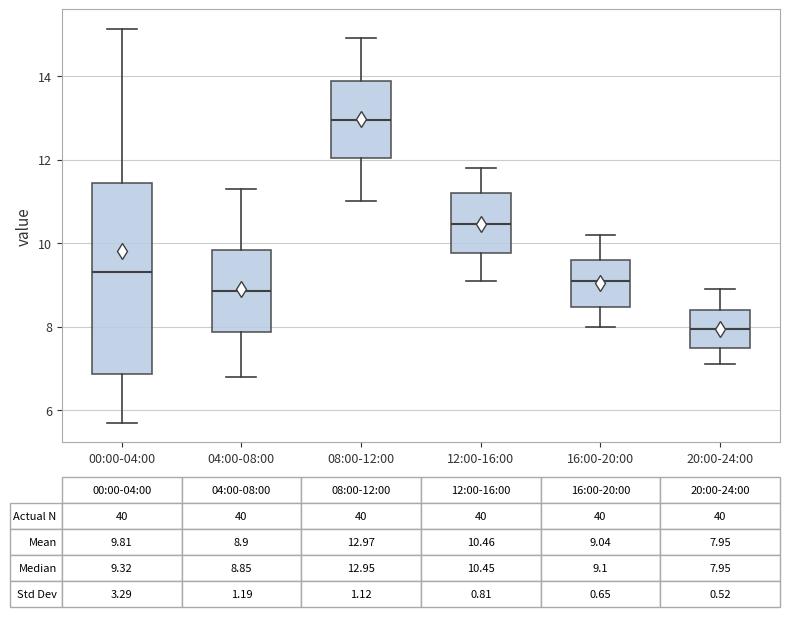

Comparing the boxes themselves (not the whiskers), which one is the tallest?

00:00-04:00